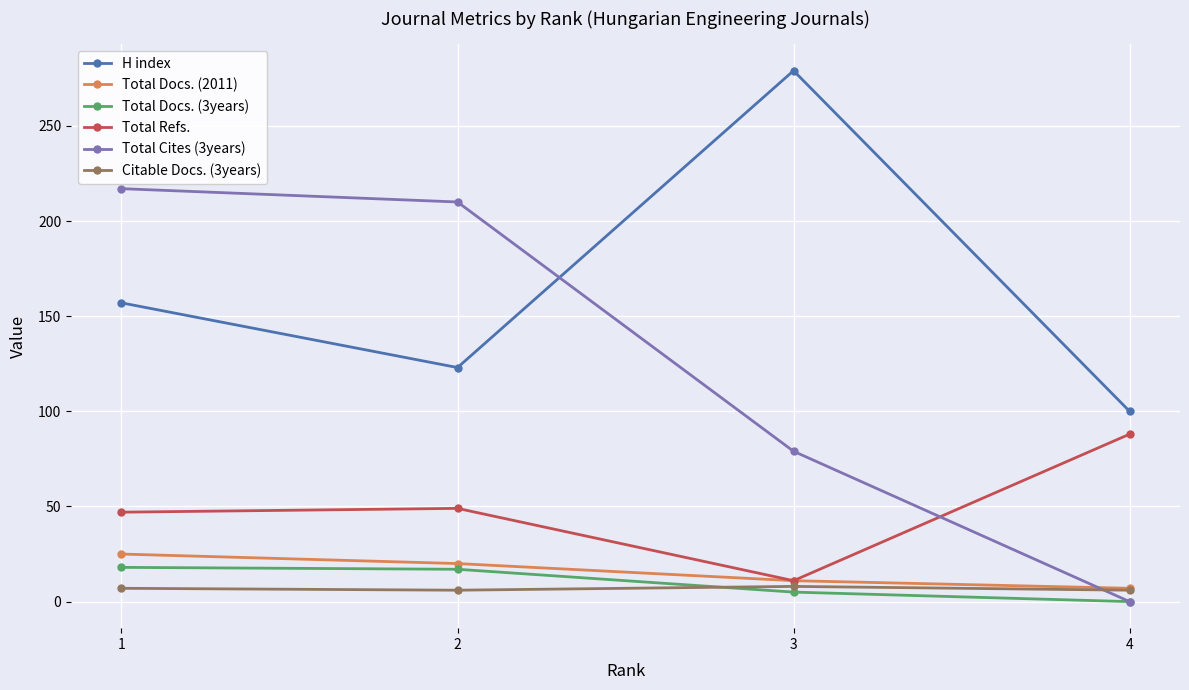

Rank the categories by Total Cites (3years) value from highest to lowest.

1, 2, 3, 4